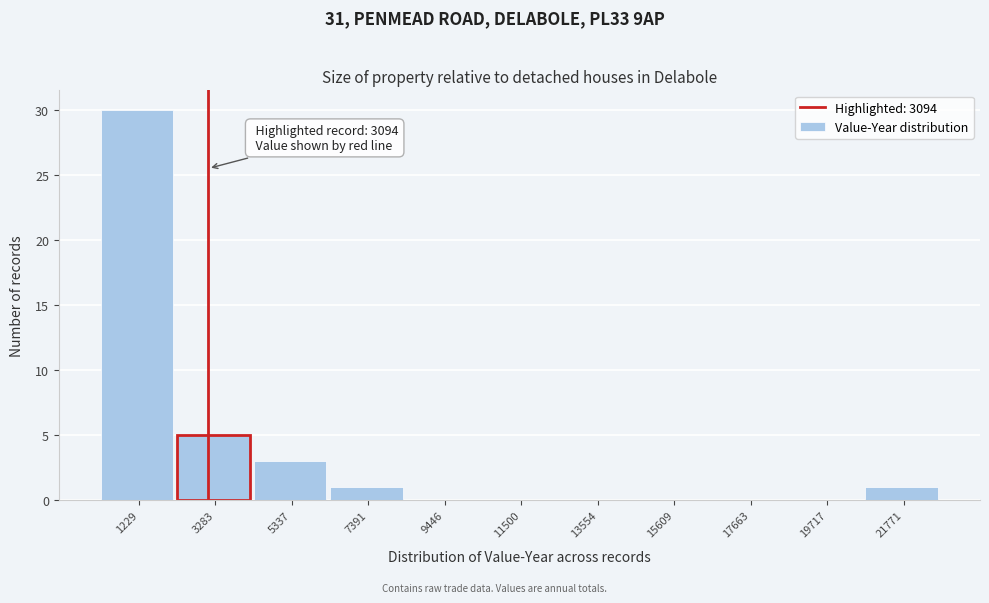

Which range on the x-axis has the tallest bar?

0 to 2500